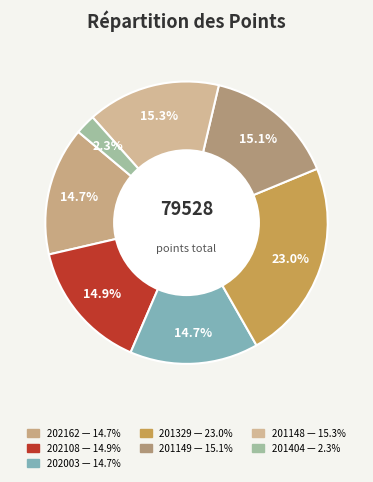

Rank the categories by value from lowest to highest.

201404, 202162, 202003, 202108, 201149, 201148, 201329